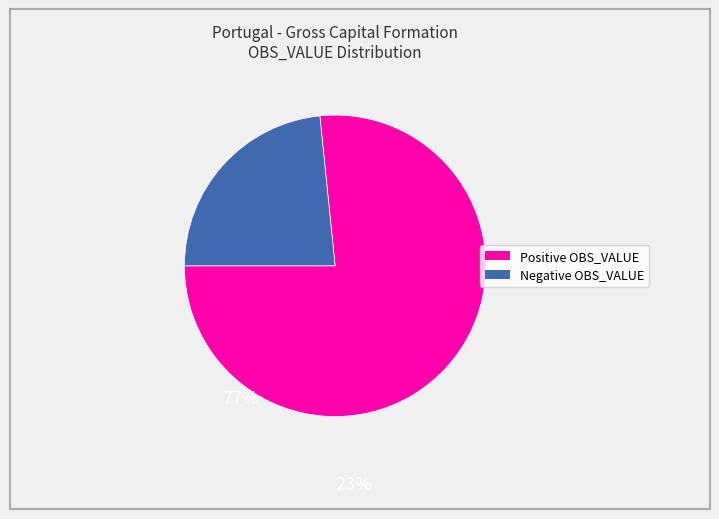

Does any single category account for the majority?

Yes